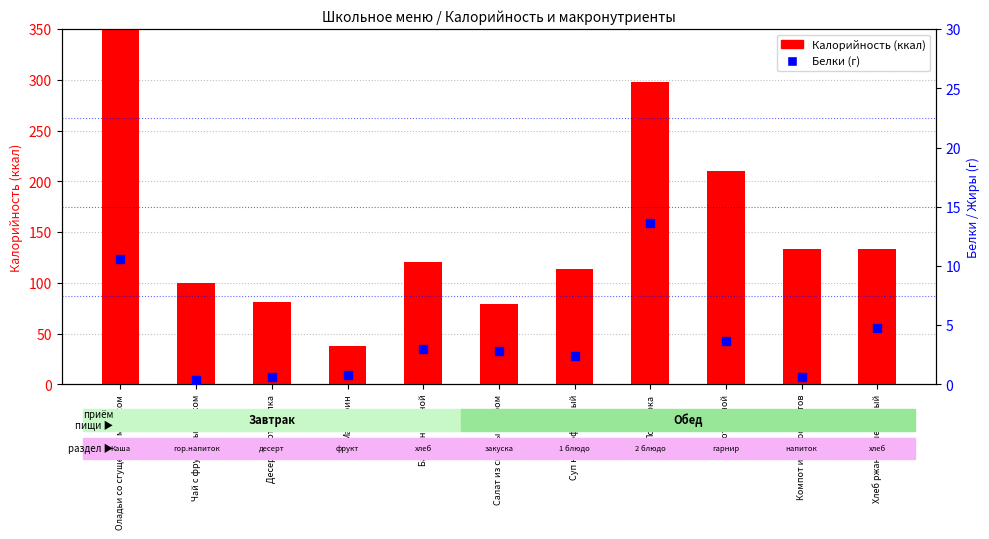

Which series contains the lowest Y value?

Белки (г)